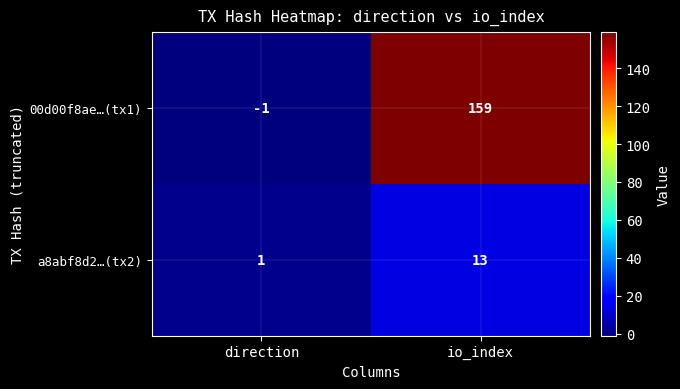

How many data points in 00d00f8ae…(tx1) are less than 159?

1